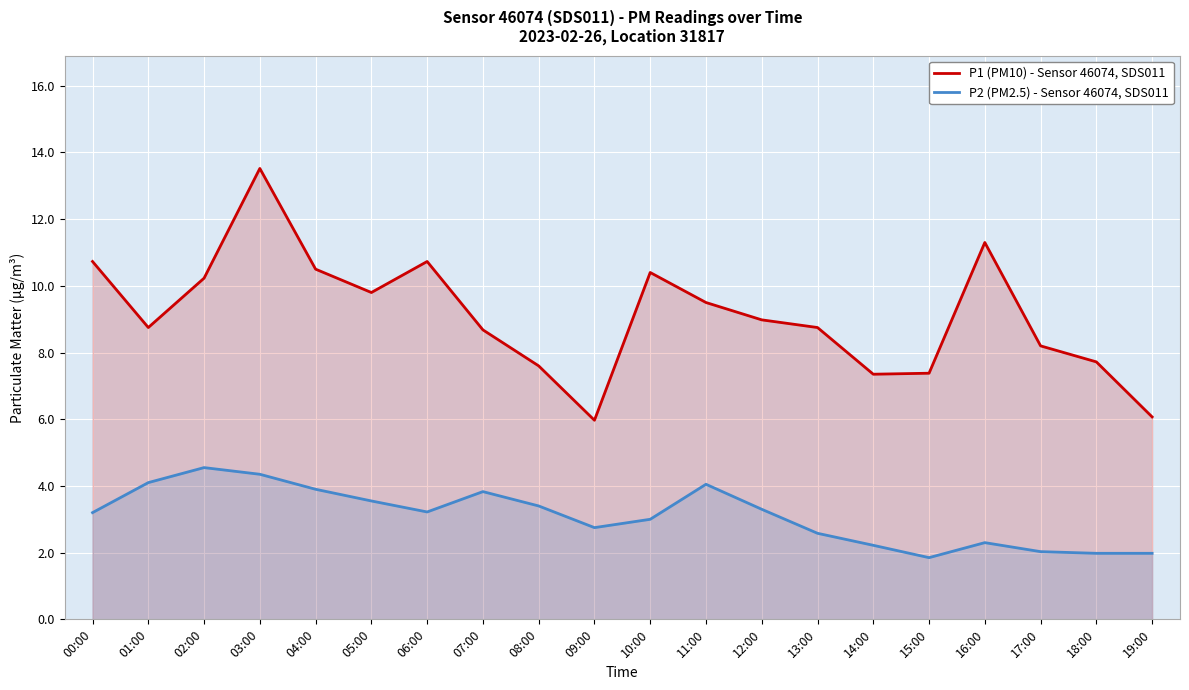

The P1 (PM10) - Sensor 46074, SDS011 series shows 14.6 at 10:00. True or false?

False